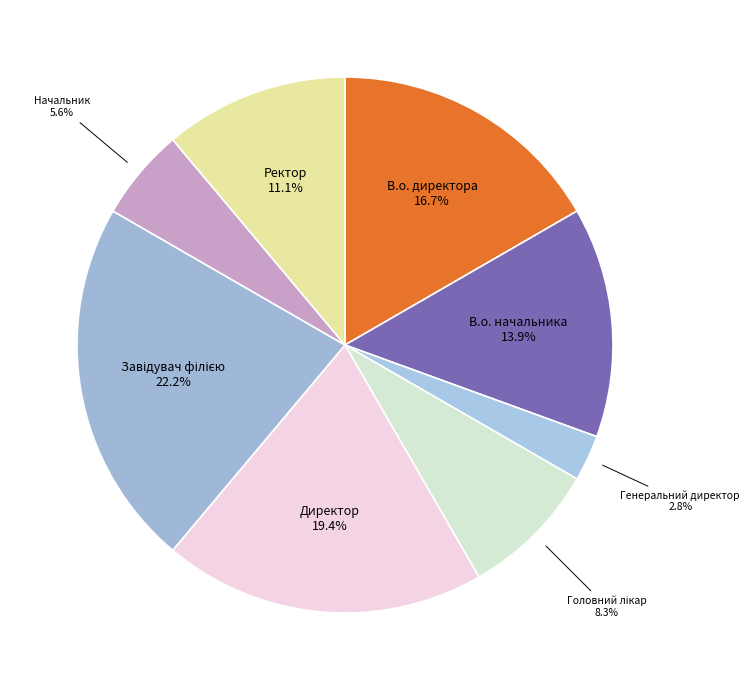

Count the number of slices in the pie.

8